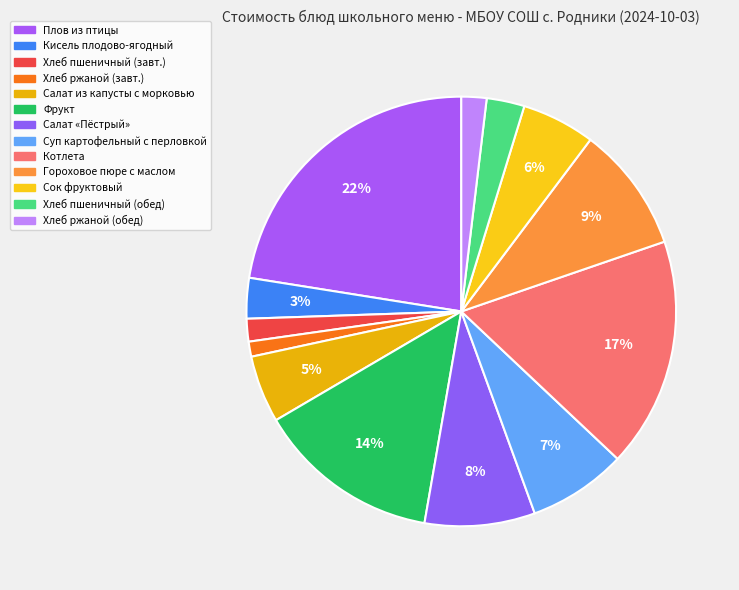

Count the number of slices in the pie.

13